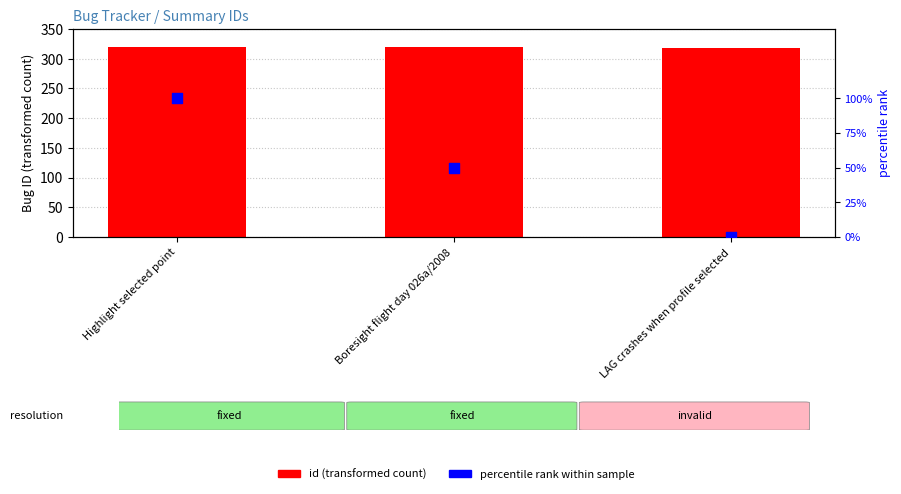

At which category is the sum across all series the highest?

Highlight selected point